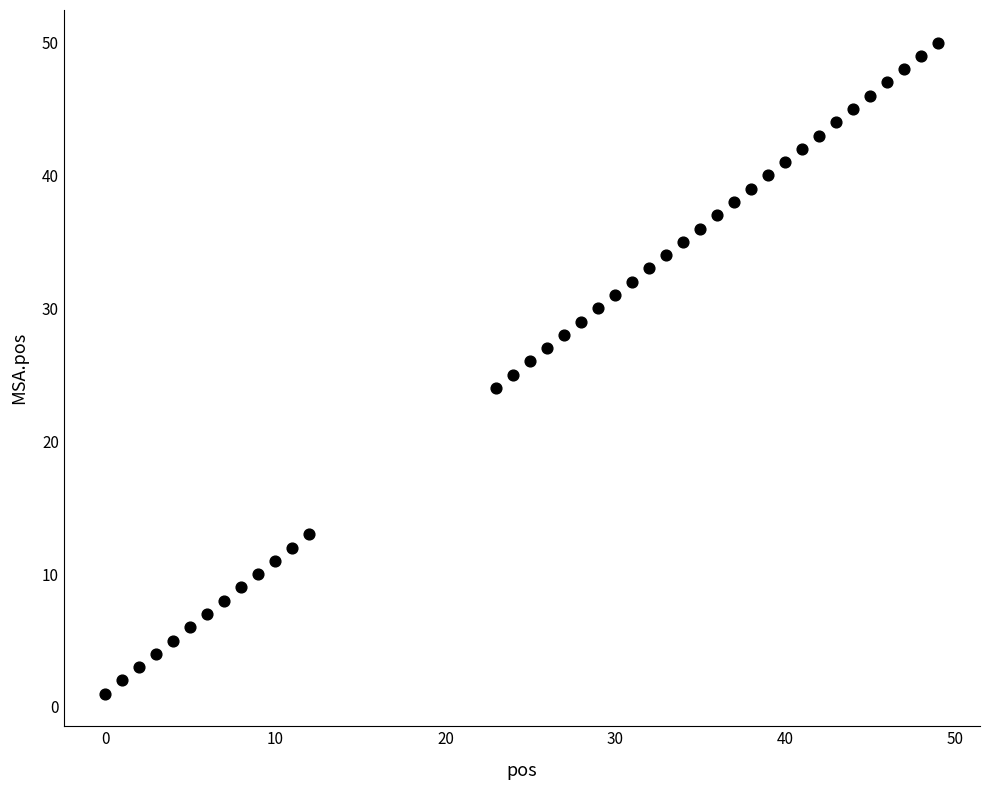

What is the range of X values (max minus min)?

49